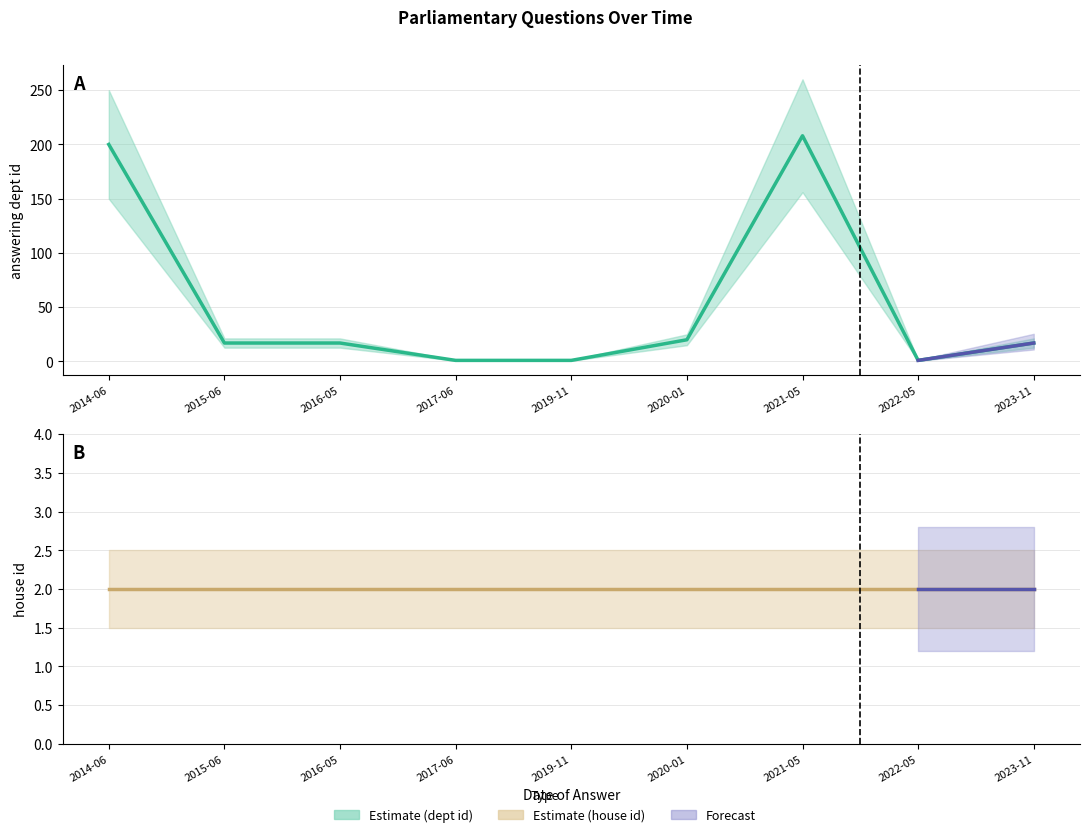

Does the chart display data point markers on the line(s)?

No